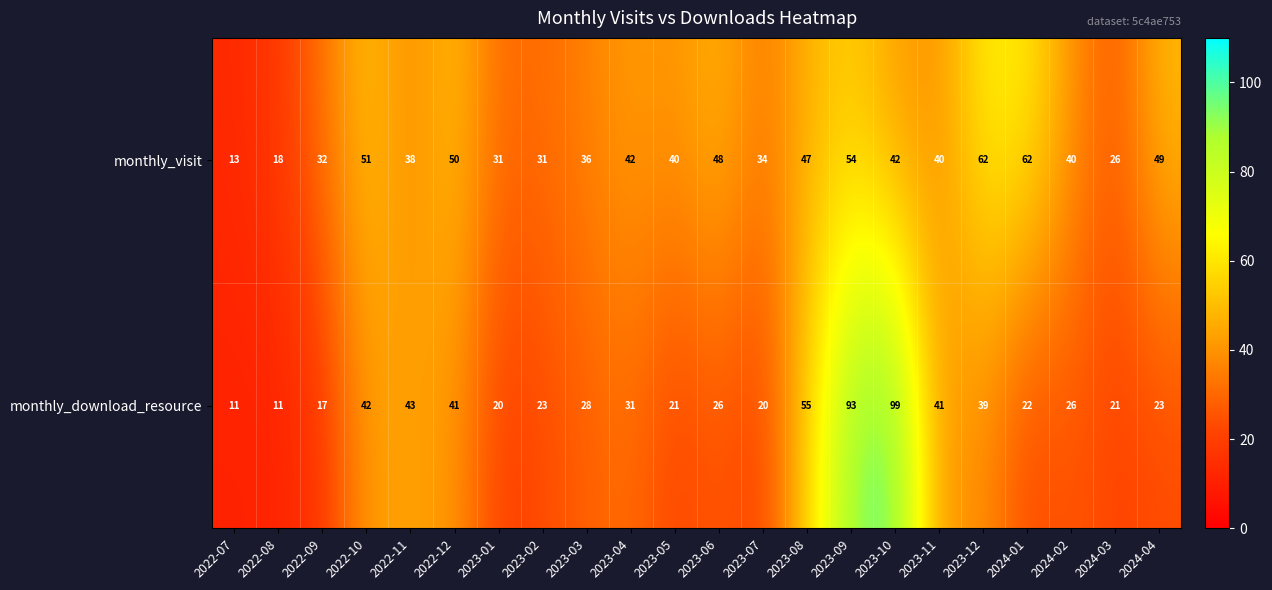

List the series in order of their overall mean, highest first.

monthly_visit, monthly_download_resource